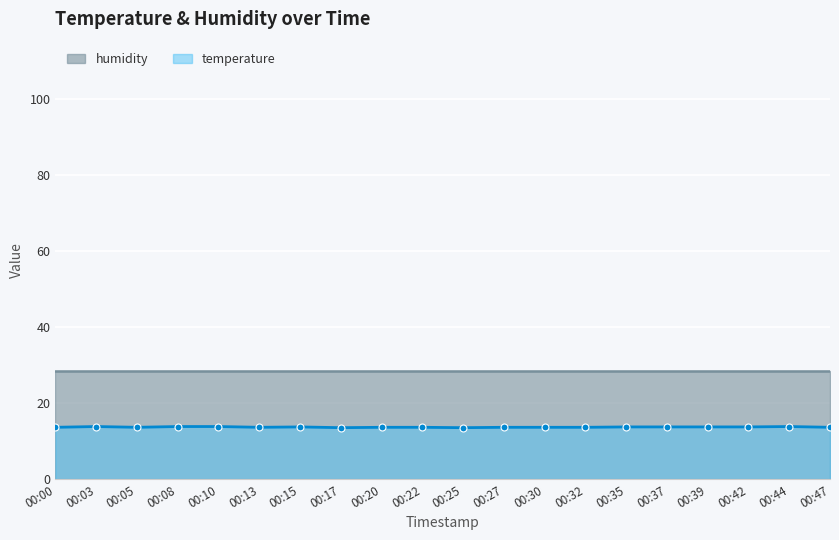

How many interior local peaks (higher than both neighbors) does the data have?

3